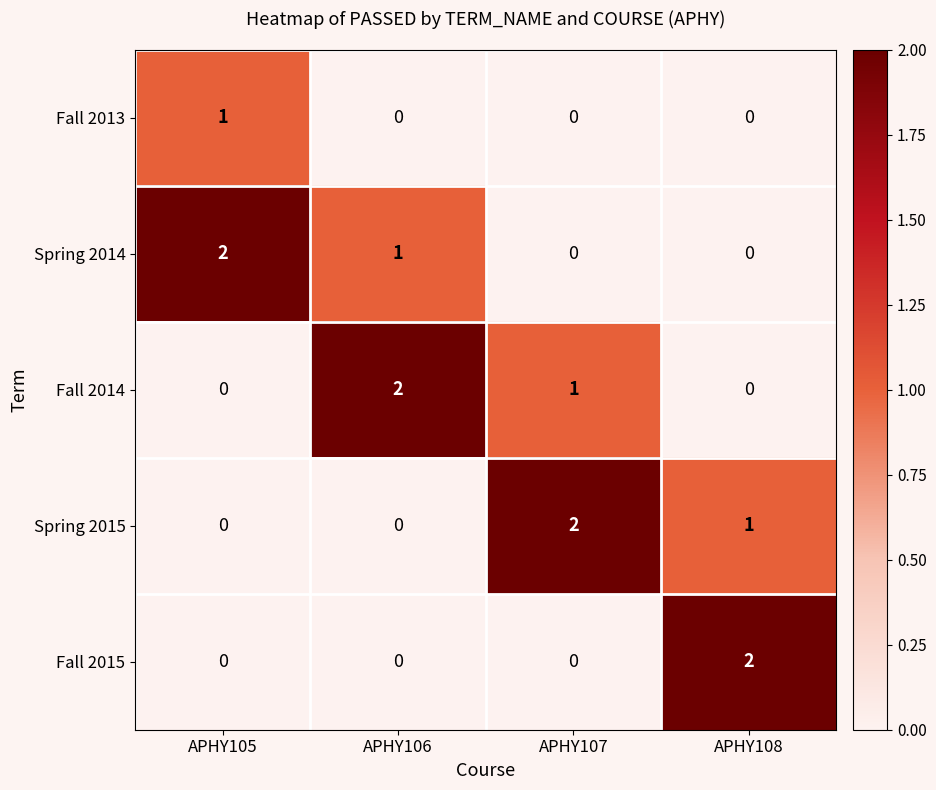

True or false: Spring 2014 has a value of 2 at APHY105.

True